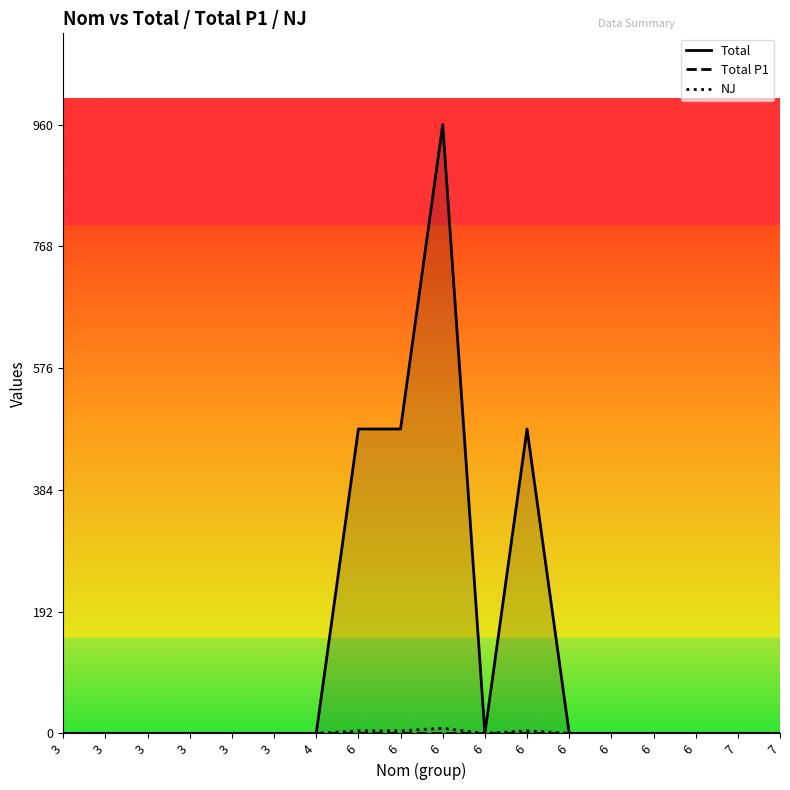

Between 6 and 3, which is larger?

6